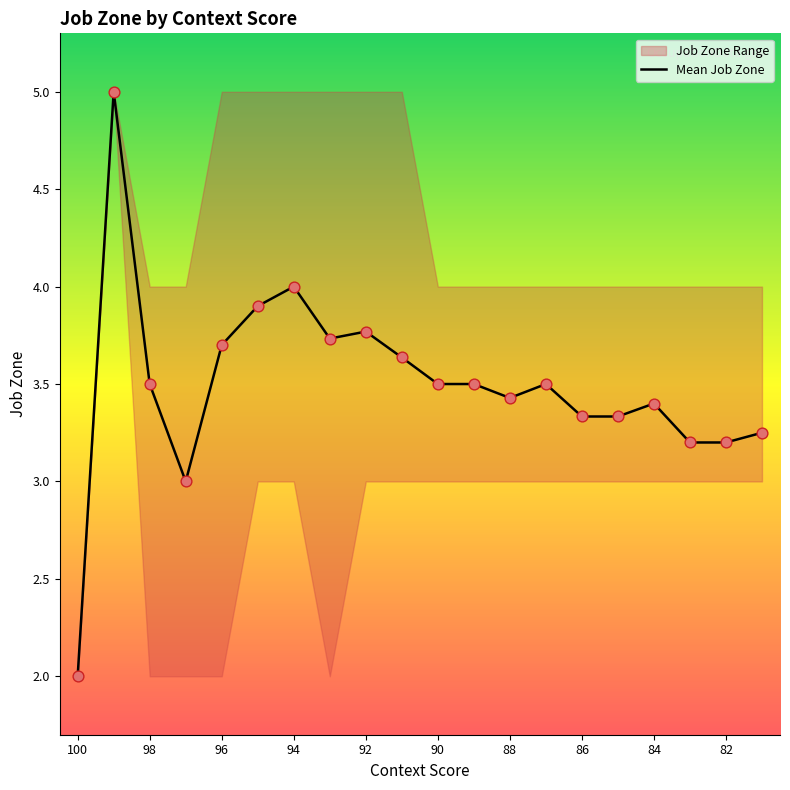

Between 96 and 90, which is larger?

96